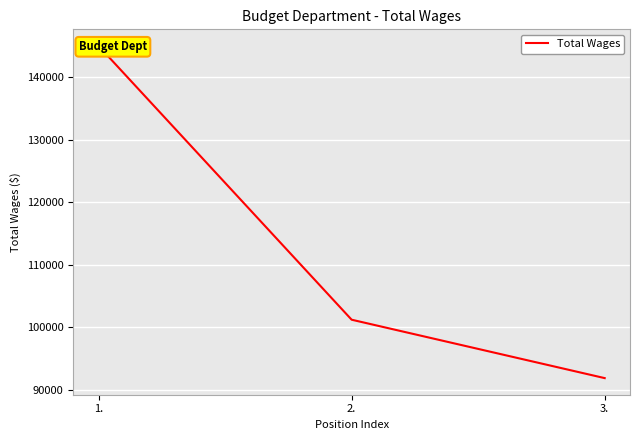

How many data points are less than 101244?

1